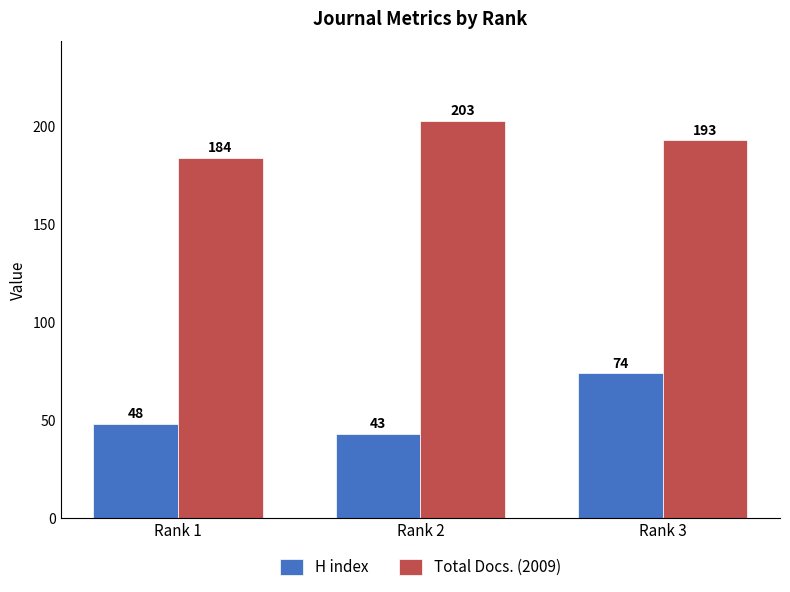

The Total Docs. (2009) series shows 193 at Rank 3. True or false?

True